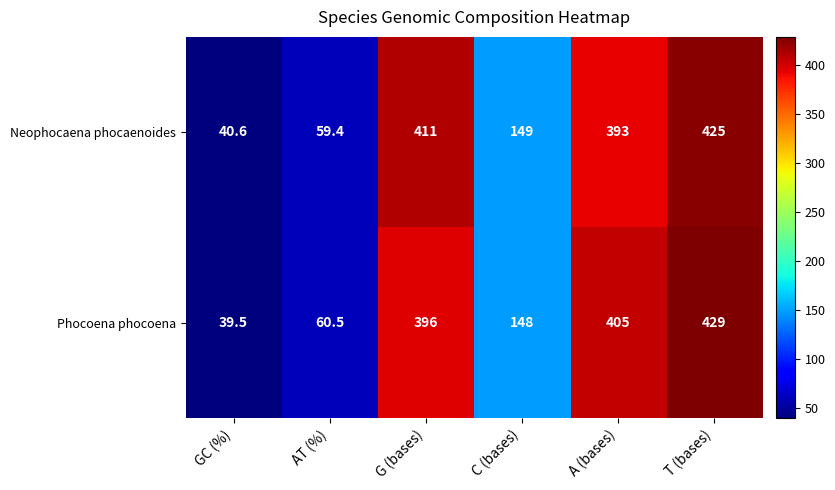

Which series has the widest spread of values?

Phocoena phocoena